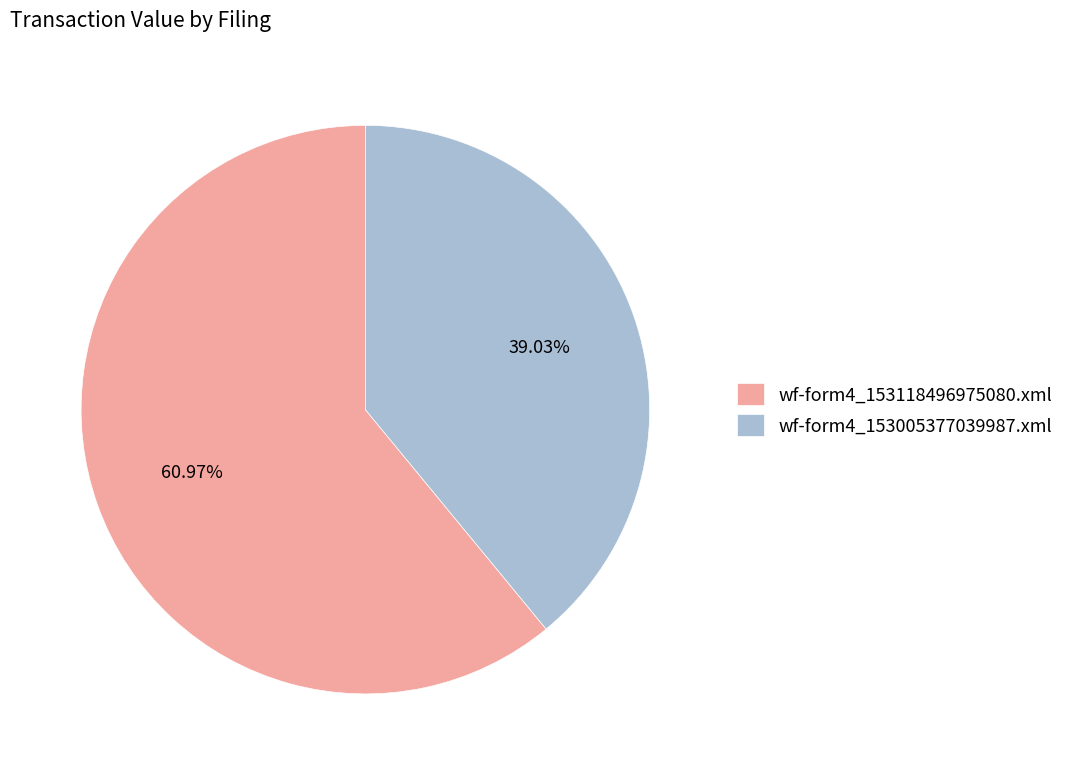

What is the largest slice in the pie chart?

wf-form4_153118496975080.xml